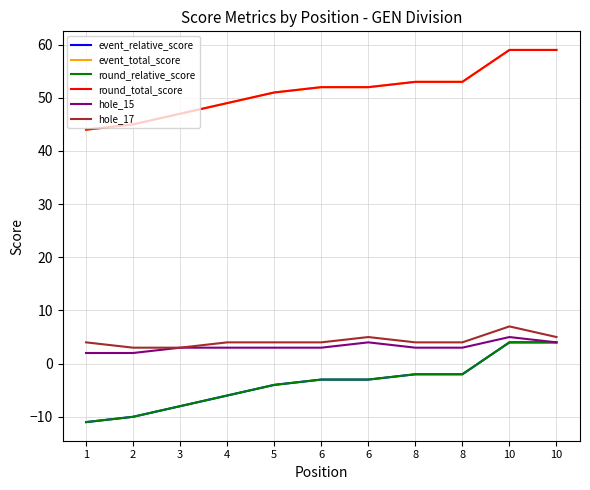

True or false: hole_17 has more than 1 interior local peaks.

True